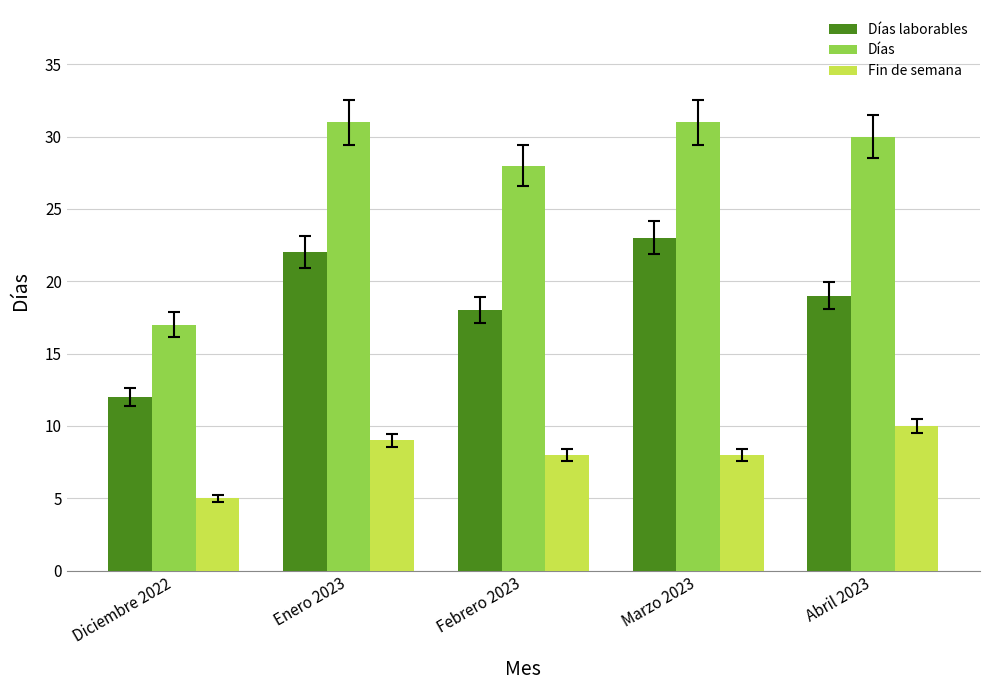

What position from the right is Marzo 2023?

2